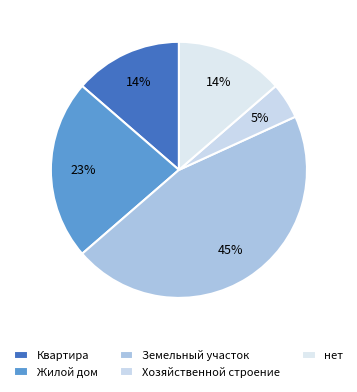

The Земельный участок slice represents 34% of the pie. True or false?

False